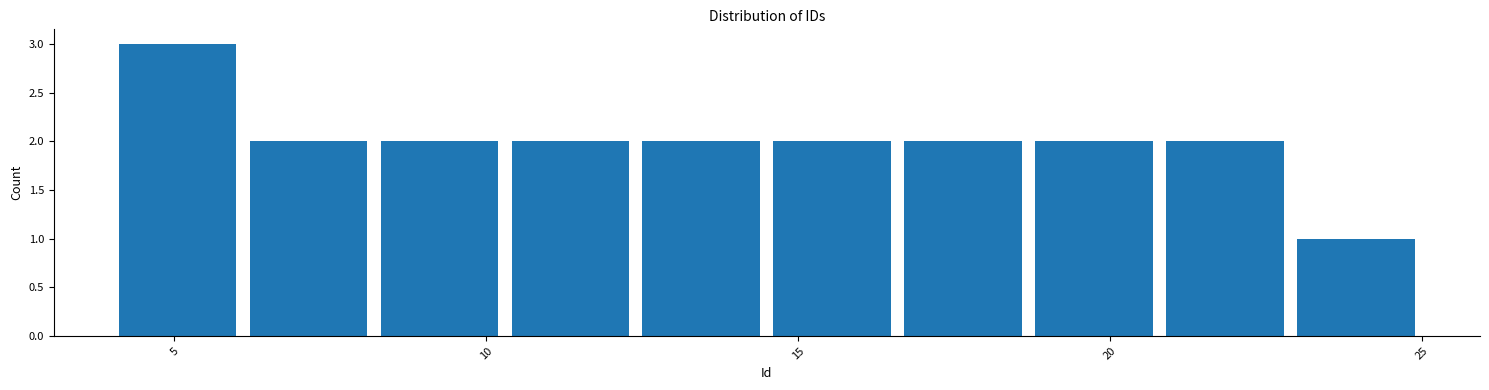

How tall is the bar that spans 20.8 to 22.9 on the x-axis? Neither the bar edges nor the heights are printed on the chart, so give them approximately, as read against the axes.

2